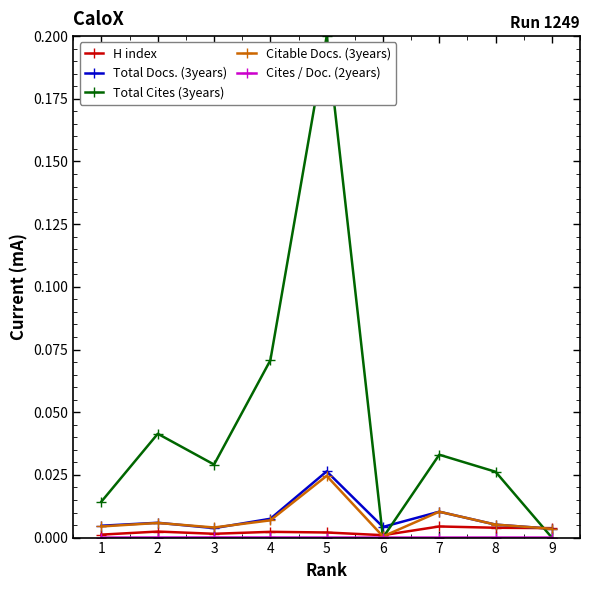

True or false: Total Cites (3years) has more than 2 interior local peaks.

True